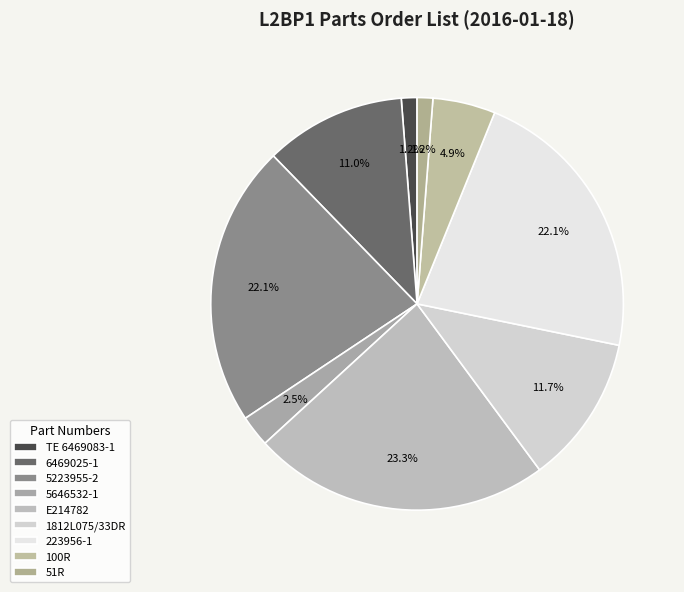

How many slices are in this pie chart?

9